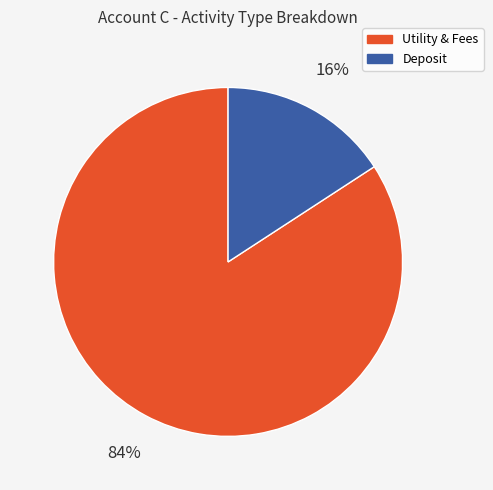

To the nearest percent, what is the average slice percentage?

50%